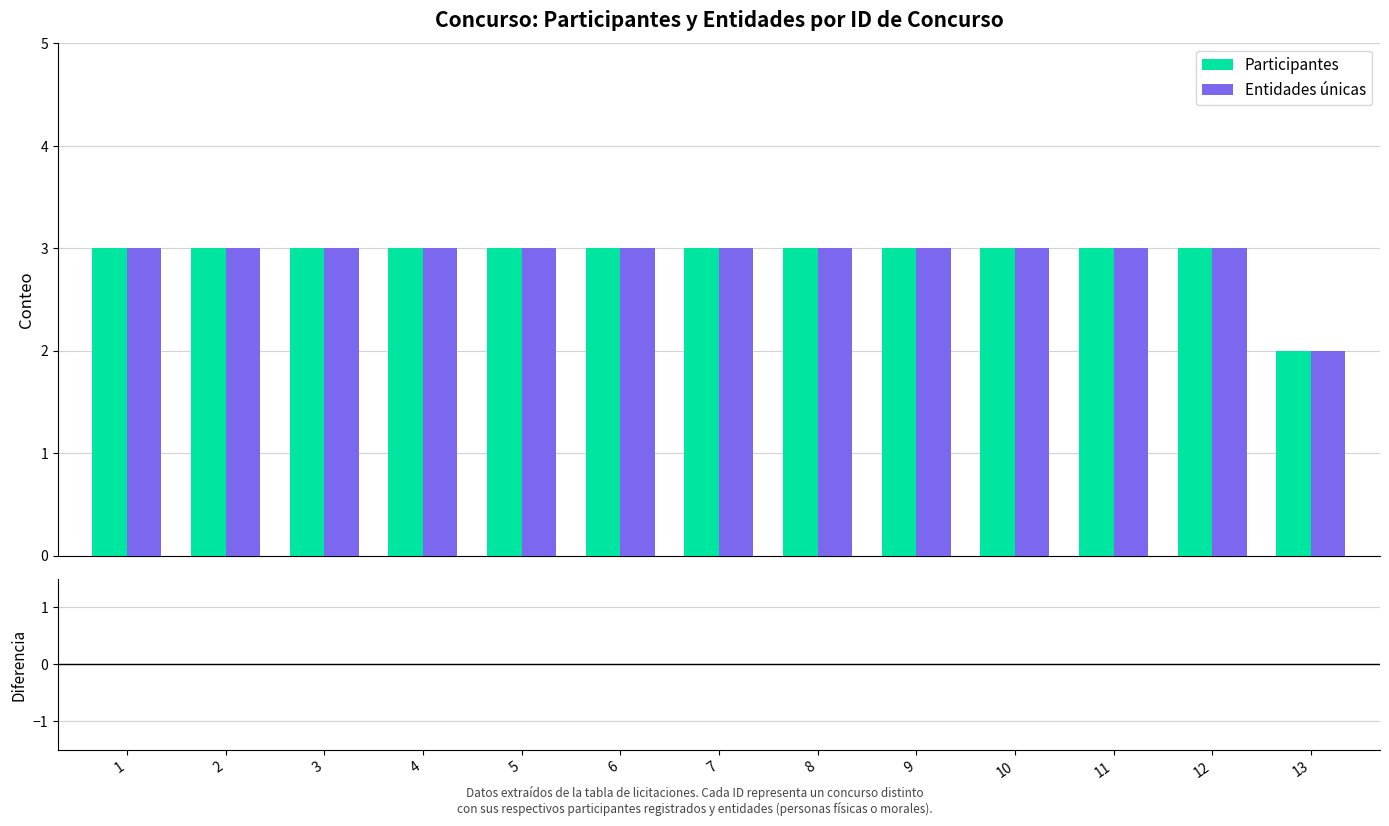

Does the chart contain any negative values?

No